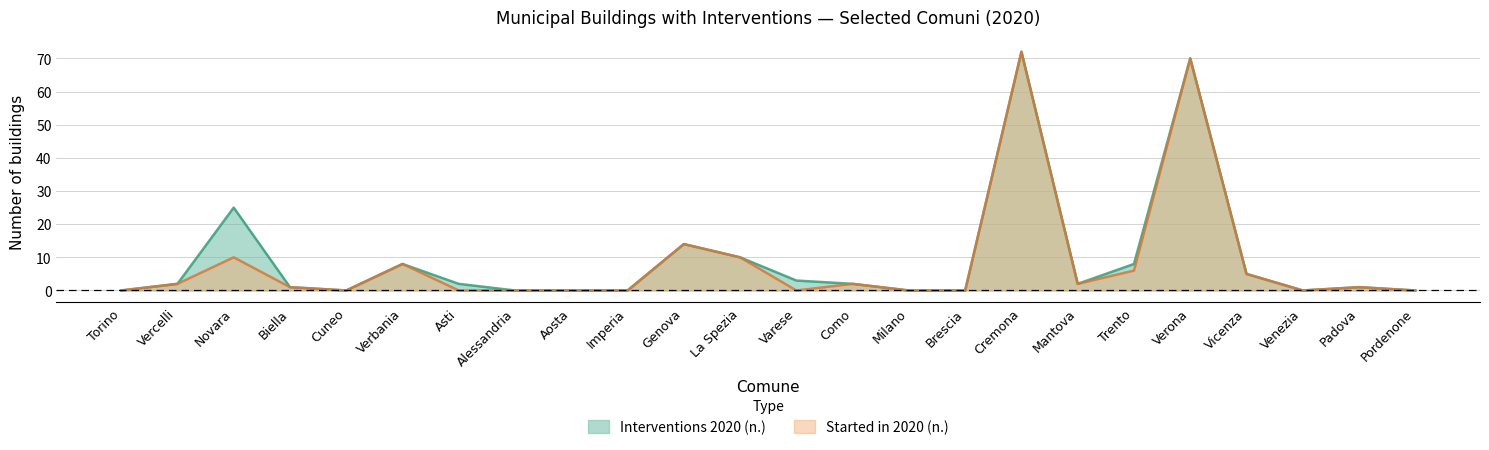

Reading right to left, what are all the values shown in this chart?

Interventions 2020 (n.): Pordenone=0	Padova=1	Venezia=0	Vicenza=5	Verona=70	Trento=8	Mantova=2	Cremona=72	Brescia=0	Milano=0	Como=2	Varese=3	La Spezia=10	Genova=14	Imperia=0	Aosta=0	Alessandria=0	Asti=2	Verbania=8	Cuneo=0	Biella=1	Novara=25	Vercelli=2	Torino=0
Started in 2020 (n.): Pordenone=0	Padova=1	Venezia=0	Vicenza=5	Verona=70	Trento=6	Mantova=2	Cremona=72	Brescia=0	Milano=0	Como=2	Varese=0	La Spezia=10	Genova=14	Imperia=0	Aosta=0	Alessandria=0	Asti=0	Verbania=8	Cuneo=0	Biella=1	Novara=10	Vercelli=2	Torino=0